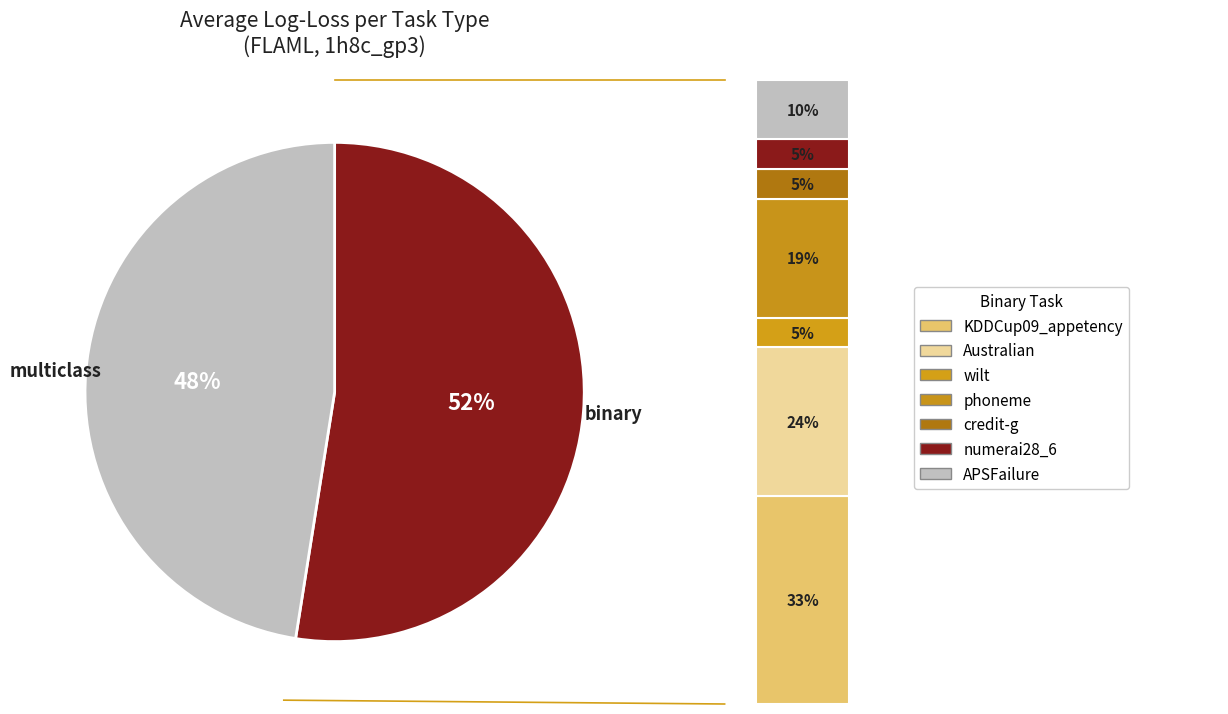

What is the total percentage of multiclass and binary?

100.0%